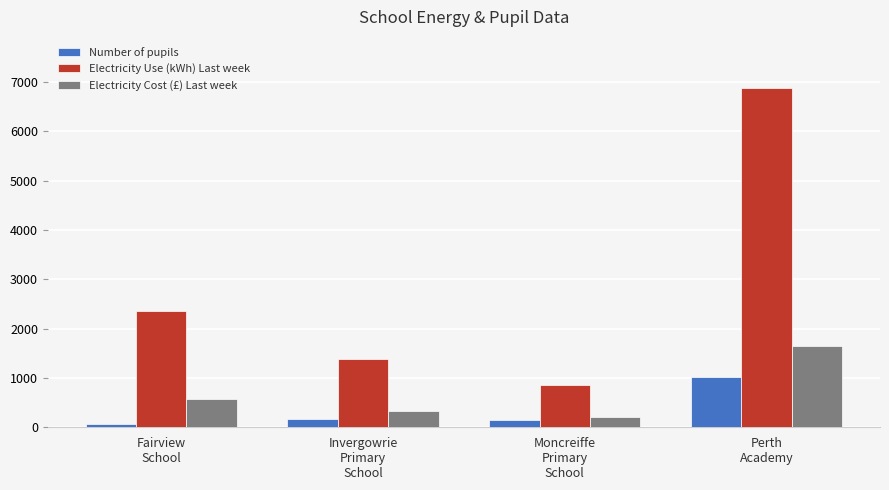

What is the label of the 2nd bar from the right?

Moncreiffe
Primary
School